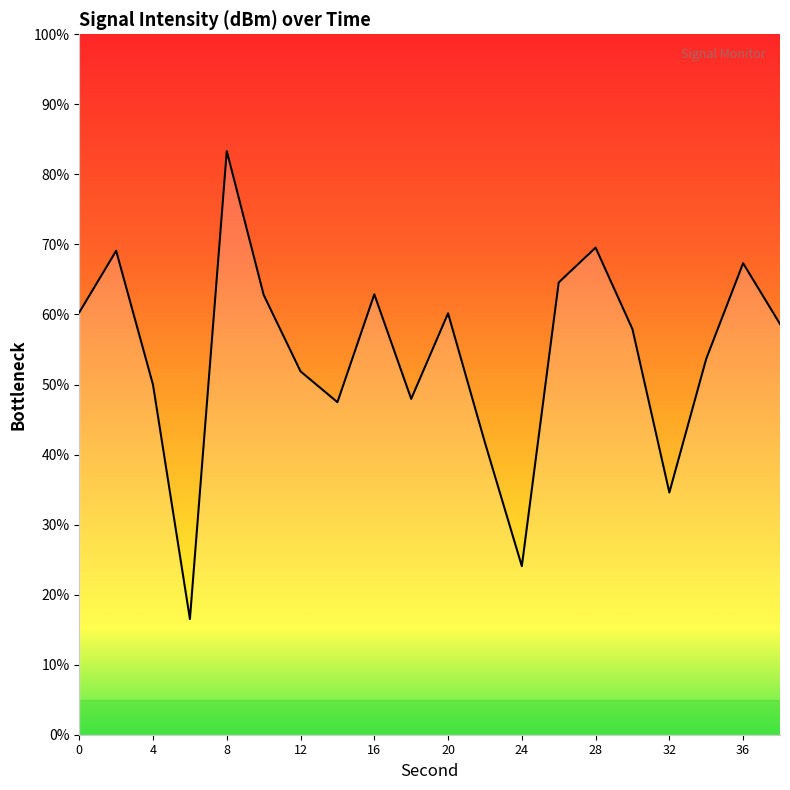

How many interior local valleys (lower than both neighbors) does the data have?

5